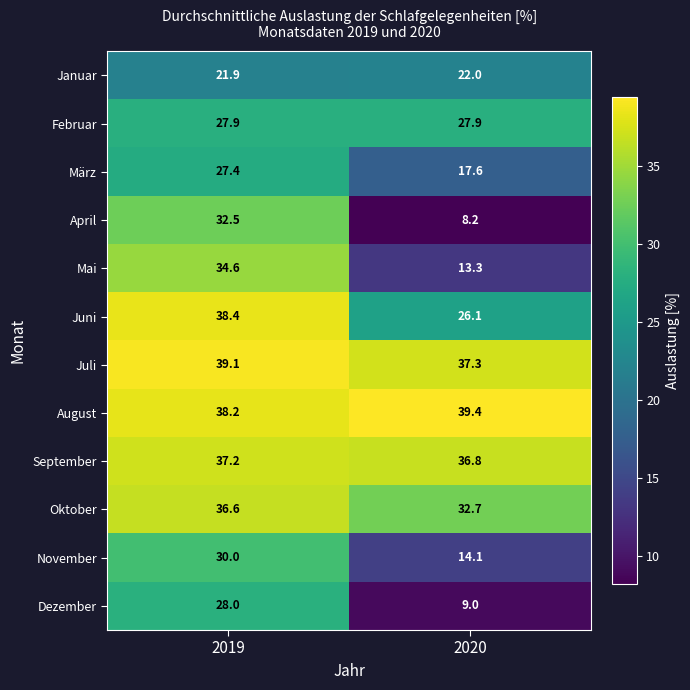

At 2020, list the series in order from largest to smallest.

August, Juli, September, Oktober, Februar, Juni, Januar, März, November, Mai, Dezember, April